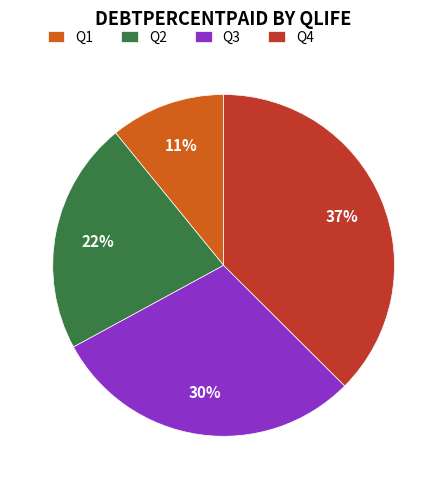

How many segments does this pie chart have?

4